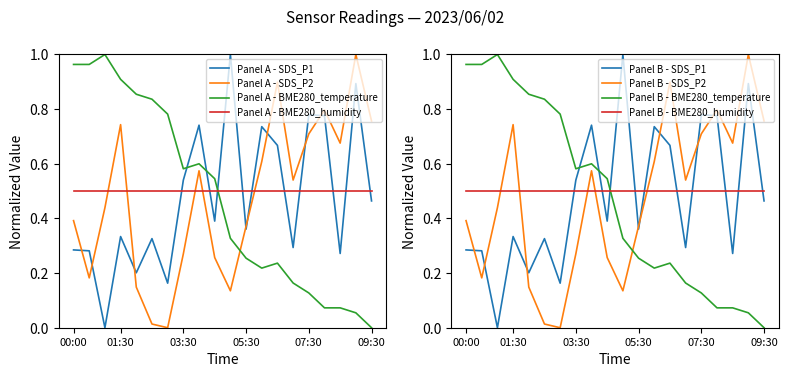

At which label does Panel A - BME280_temperature reach its minimum?

09:30